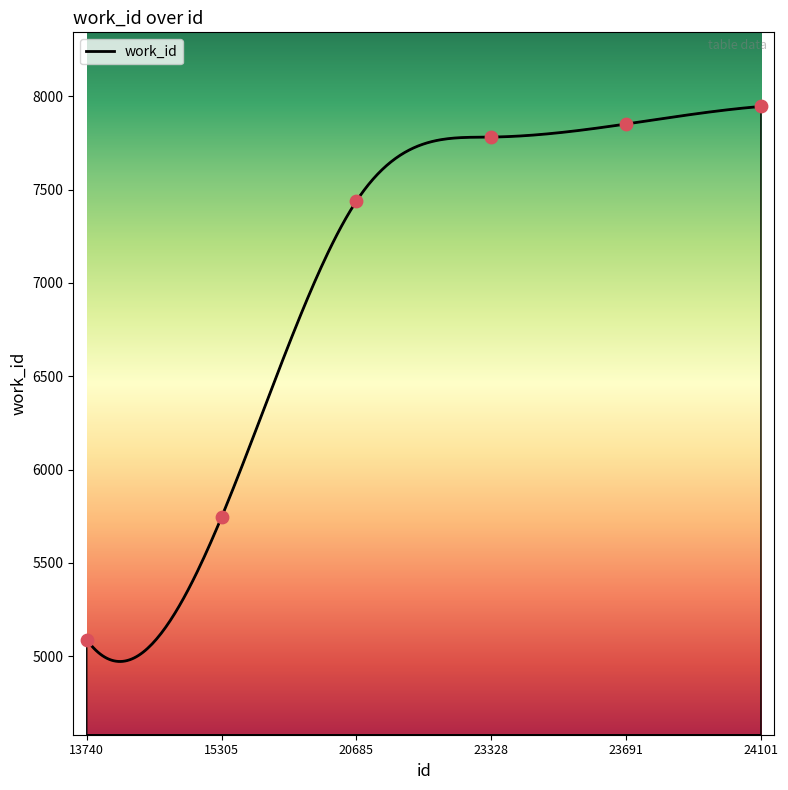

Between 13740 and 23691, which is larger?

23691